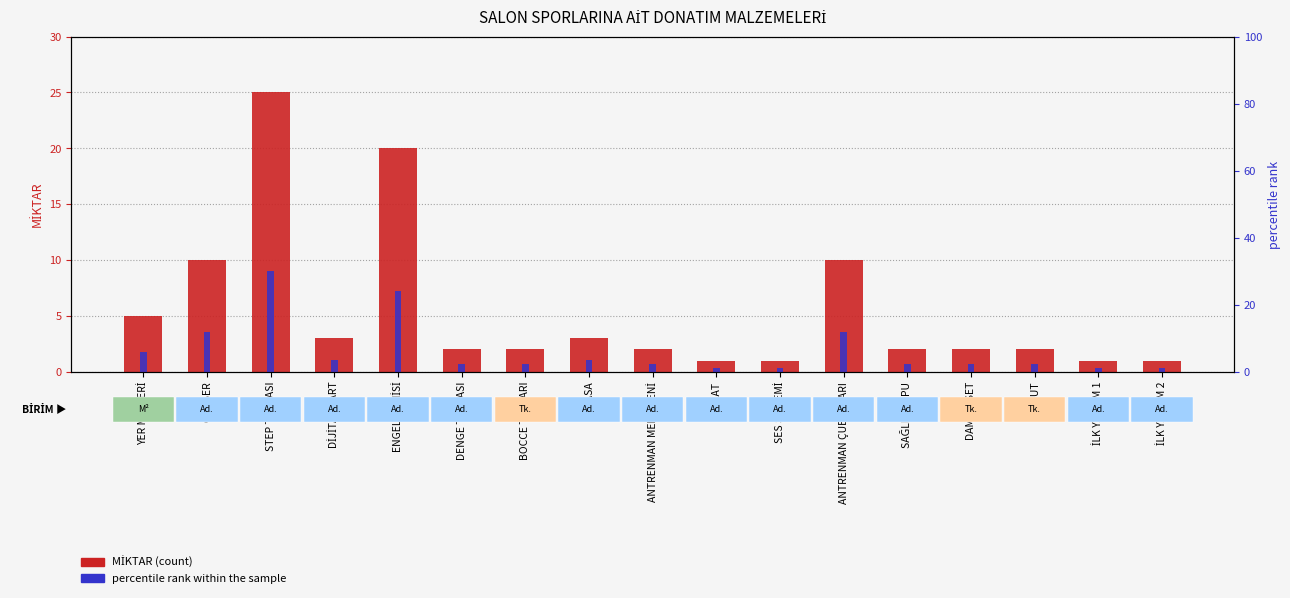

At which label does MİKTAR (count) first exceed 2?

YER MİNDERİ